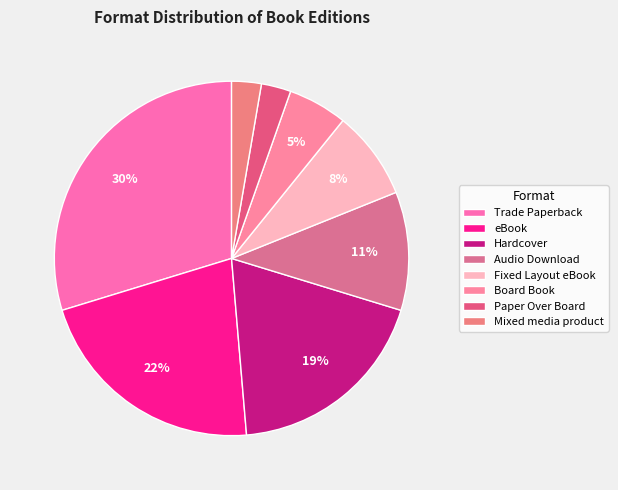

Does eBook account for over 50% of the chart?

No